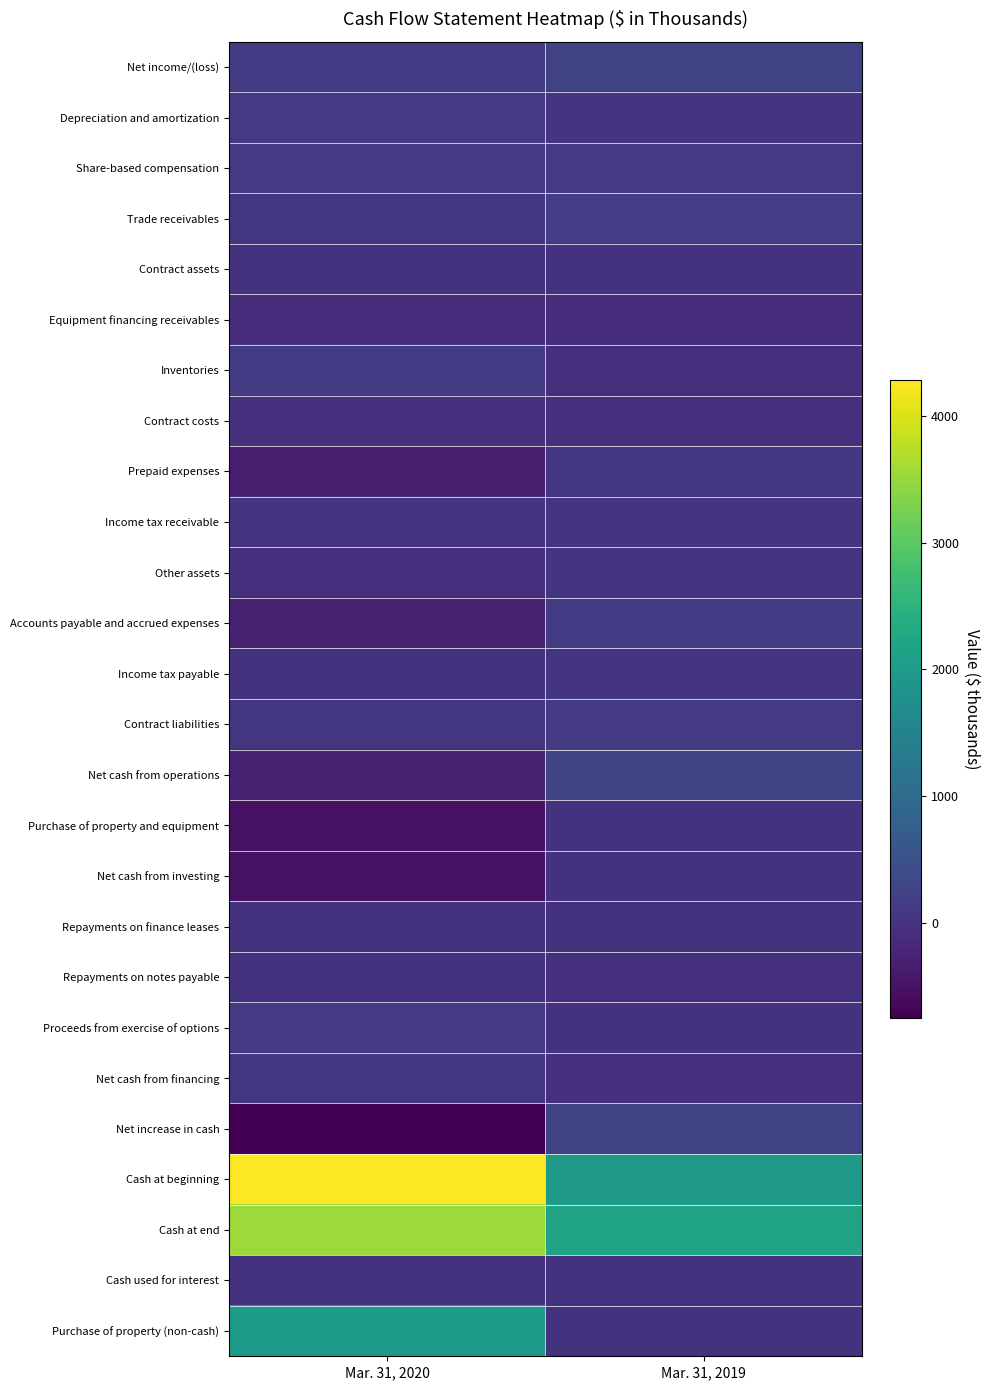

At how many categories does at least one series exceed 2402?

1